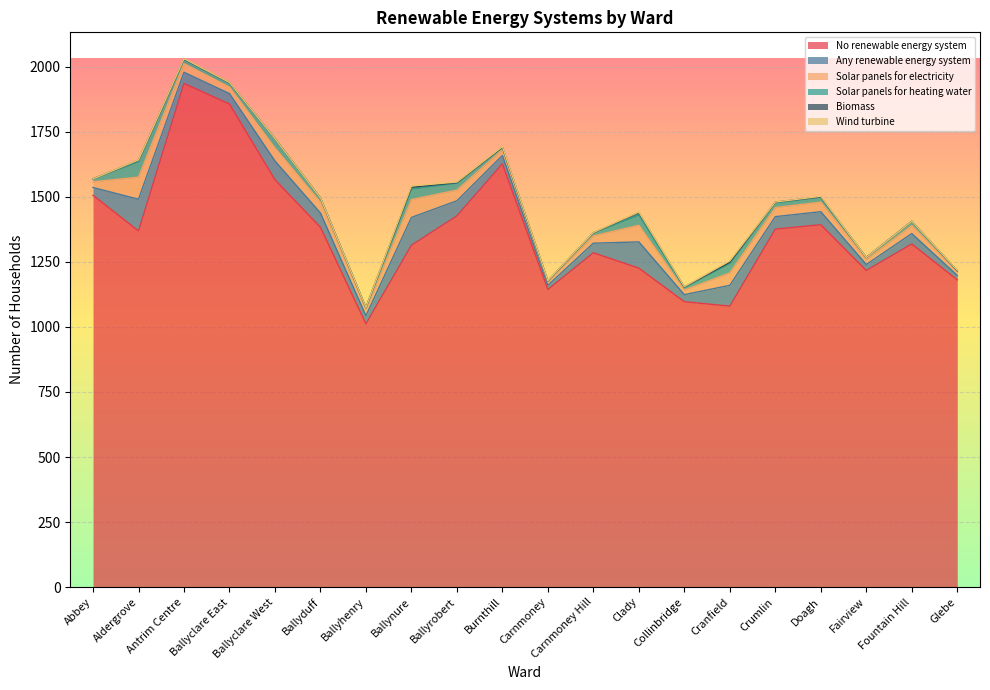

How many times do Biomass and Wind turbine cross each other?

5